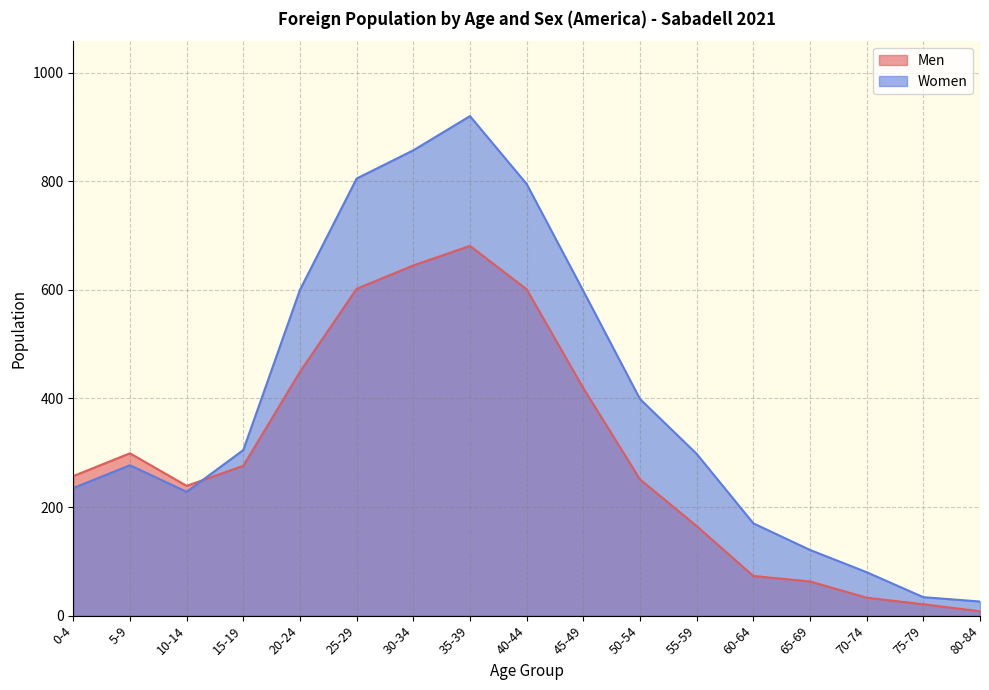

True or false: Women has a value of 120 at 70-74.

False